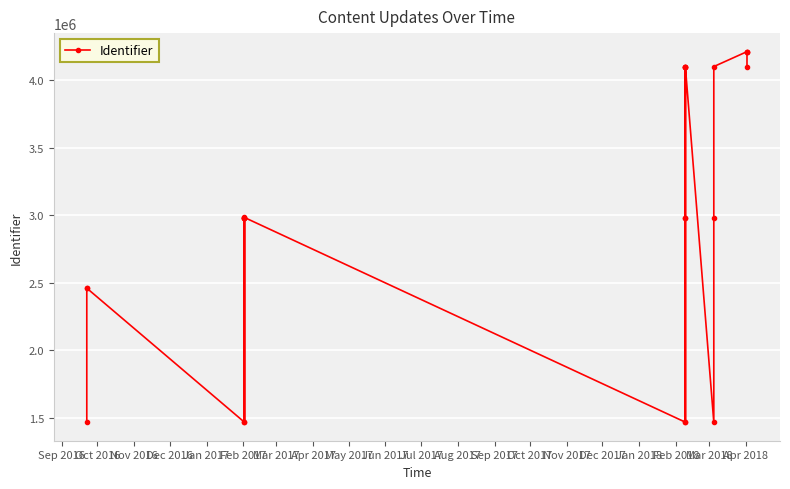

How many data points does each series have?

25